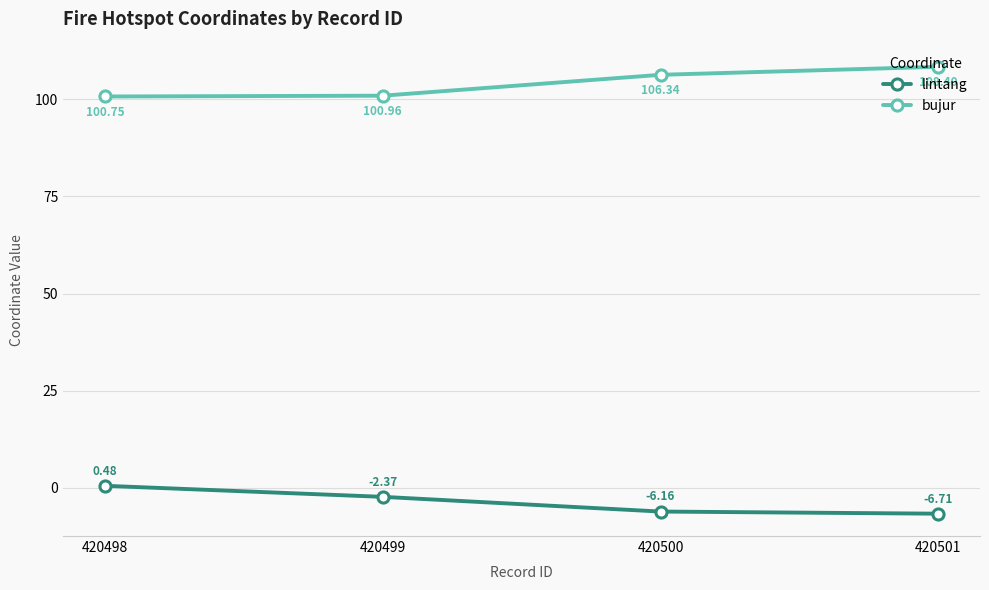

The value of bujur at 420499 is 23.7. True or false?

False